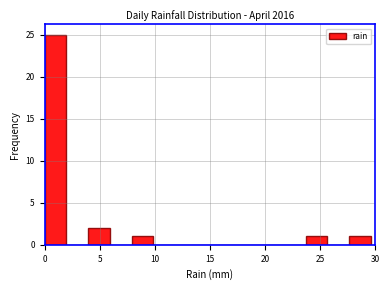

Read against the x-axis, roughly where is the centre of the tallest bar?

1.0